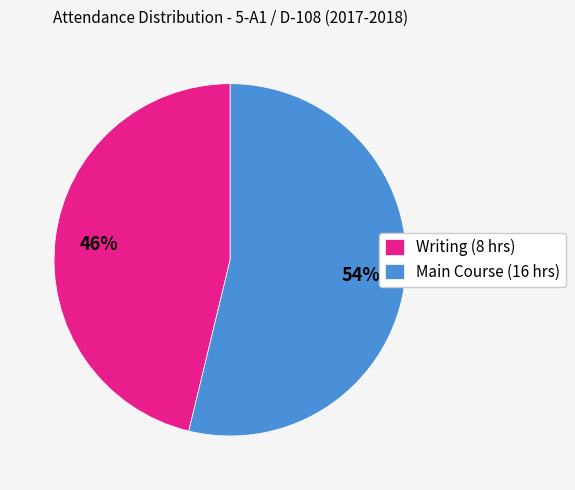

To the nearest percent, what is the difference between the largest and smallest slice percentages?

8%